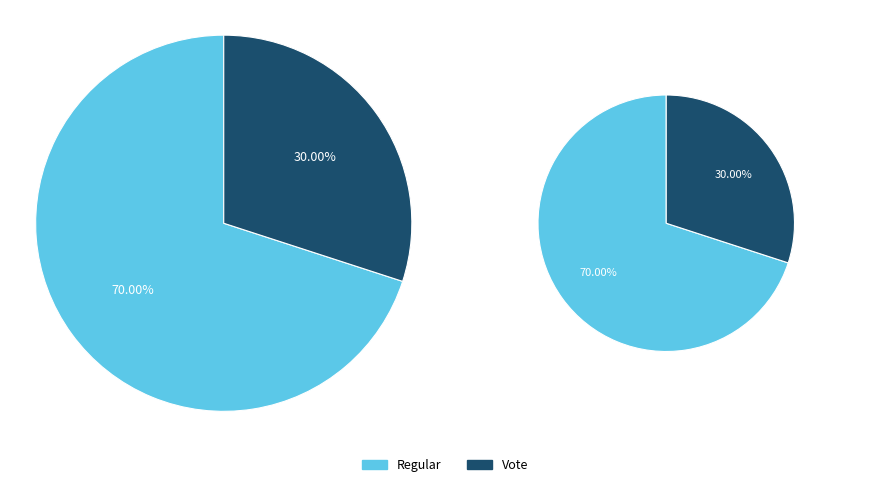

To the nearest percent, what is the average slice percentage?

50%